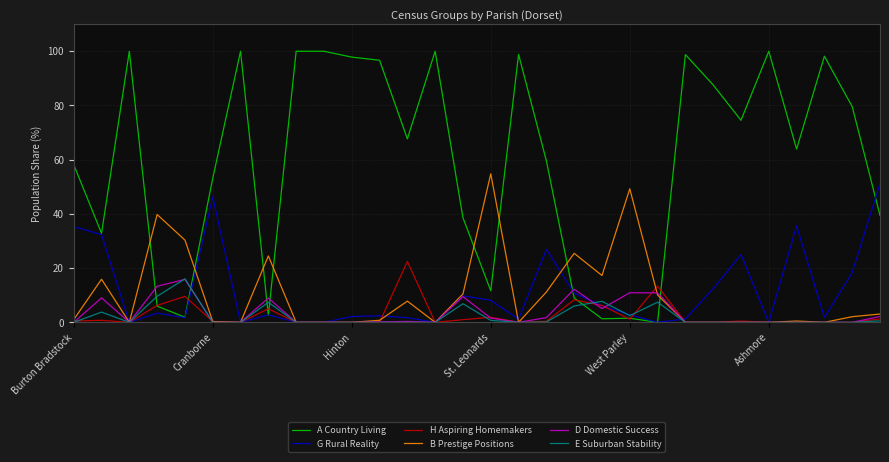

Does the chart display data point markers on the line(s)?

No